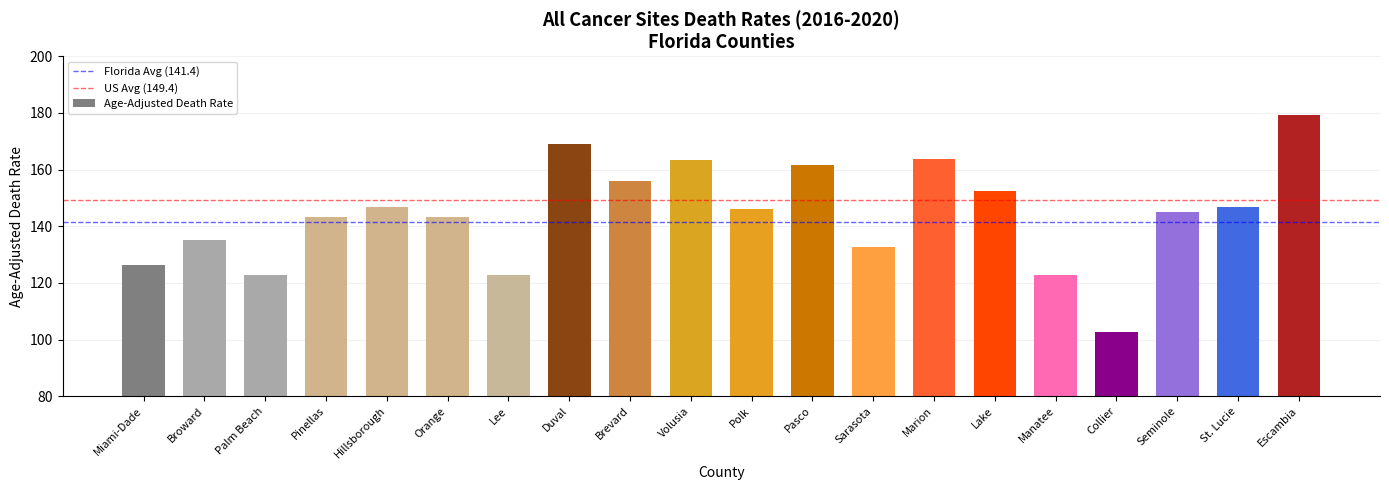

Between Pasco and Escambia, which is larger?

Escambia